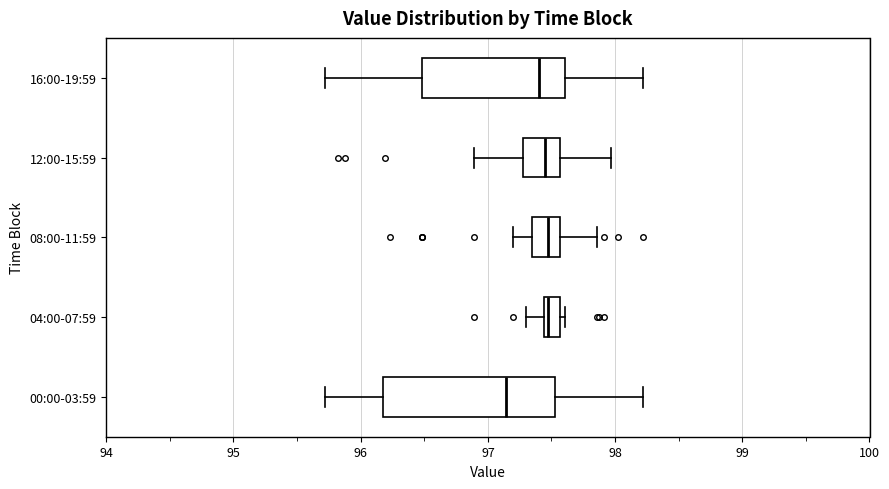

Where is the left edge of the box for 04:00-07:59 on the x-axis? The values are not printed on the chart, so give them approximately, as read against the axis.

97.4